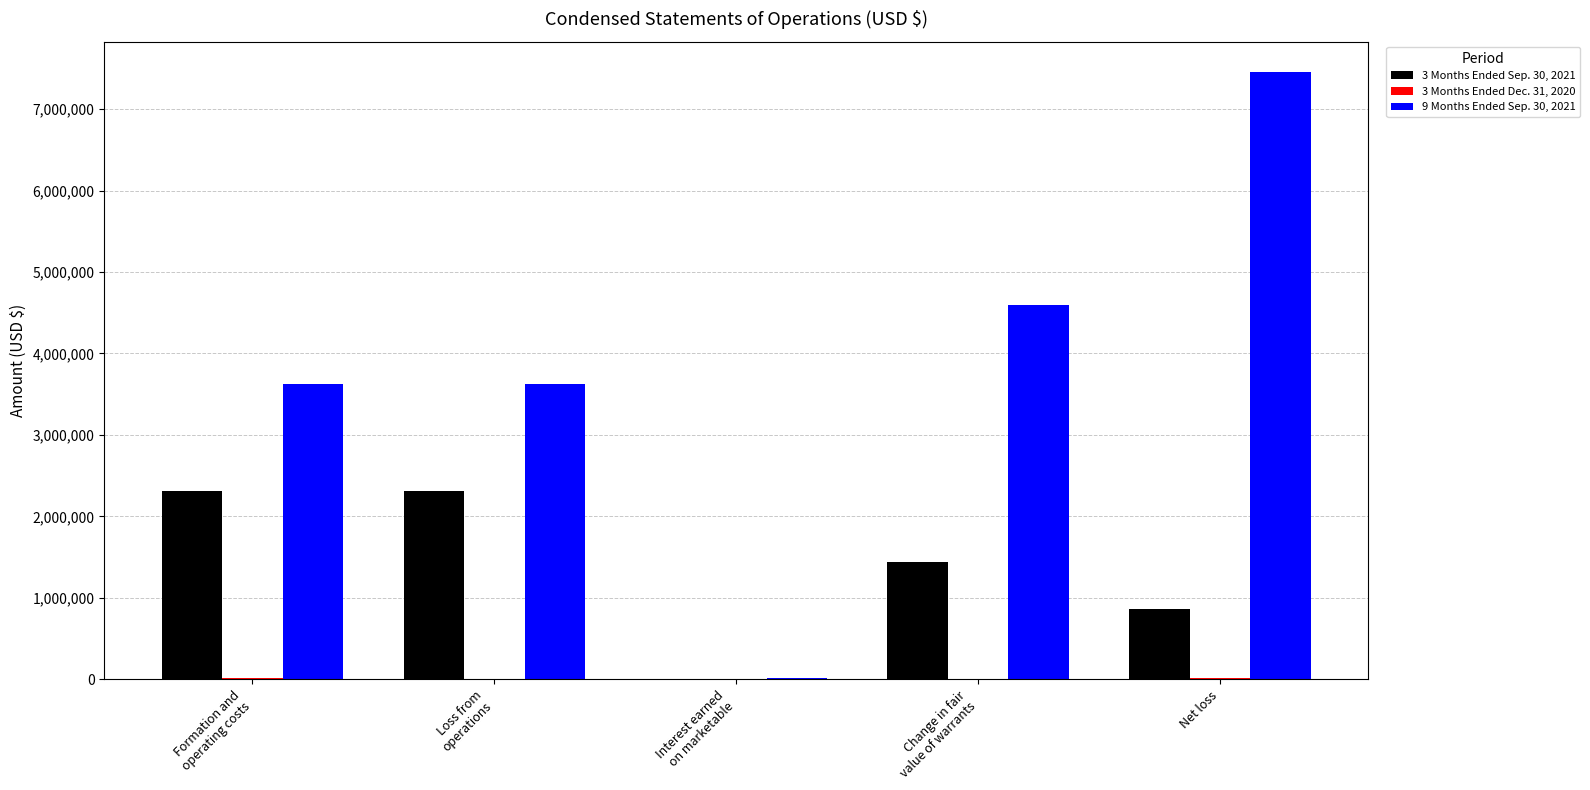

What is the greatest value displayed?

7454424